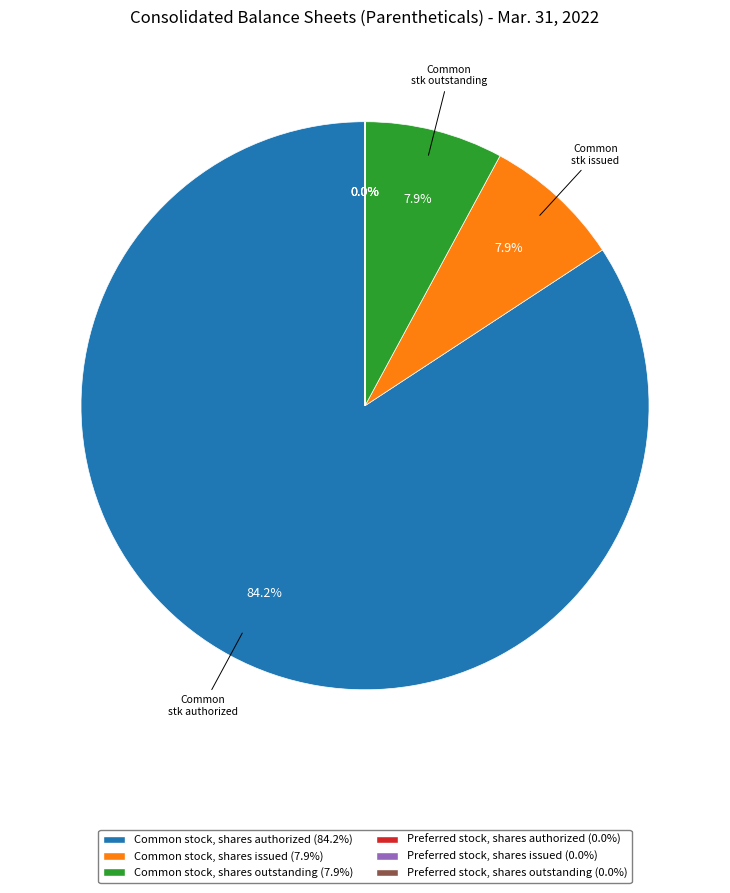

Which has a higher value, Common stock, shares authorized or Common stock, shares outstanding?

Common stock, shares authorized